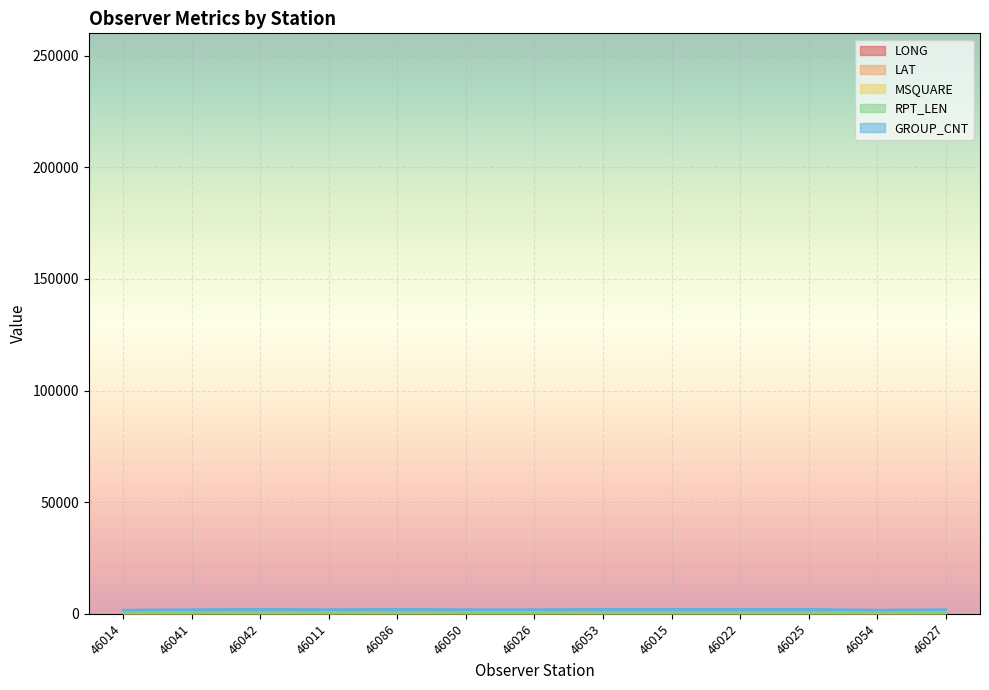

What is the minimum value shown in the chart?

162.9